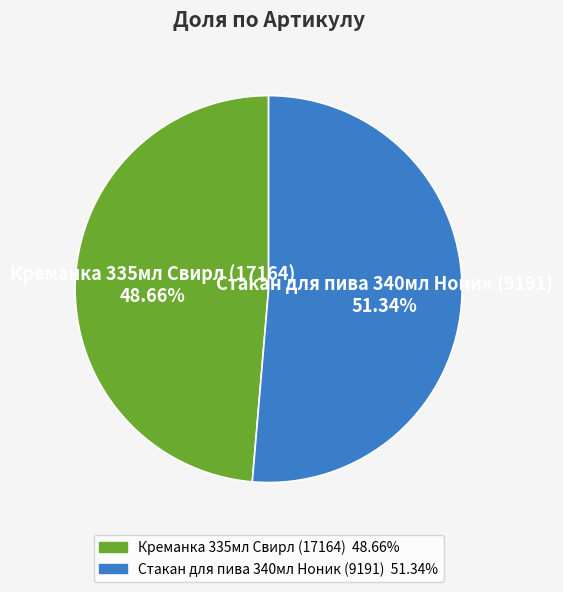

What is the smallest slice in the pie chart?

Креманка 335мл Свирл (17164)